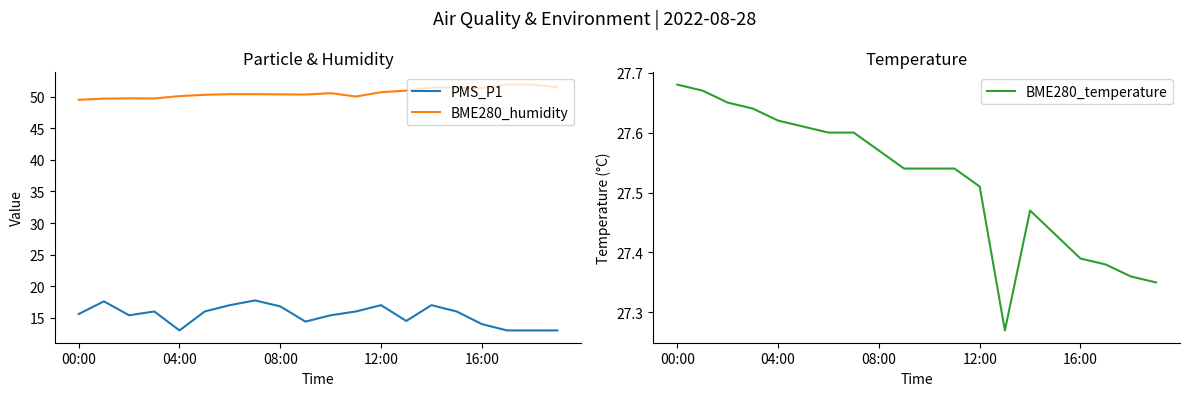

What position from the left is 9?

10